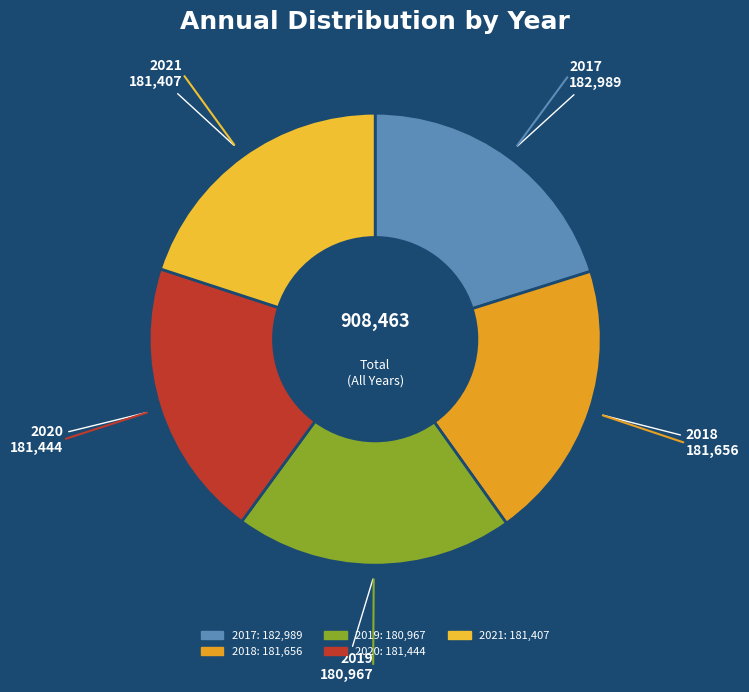

How many slices are in this pie chart?

5